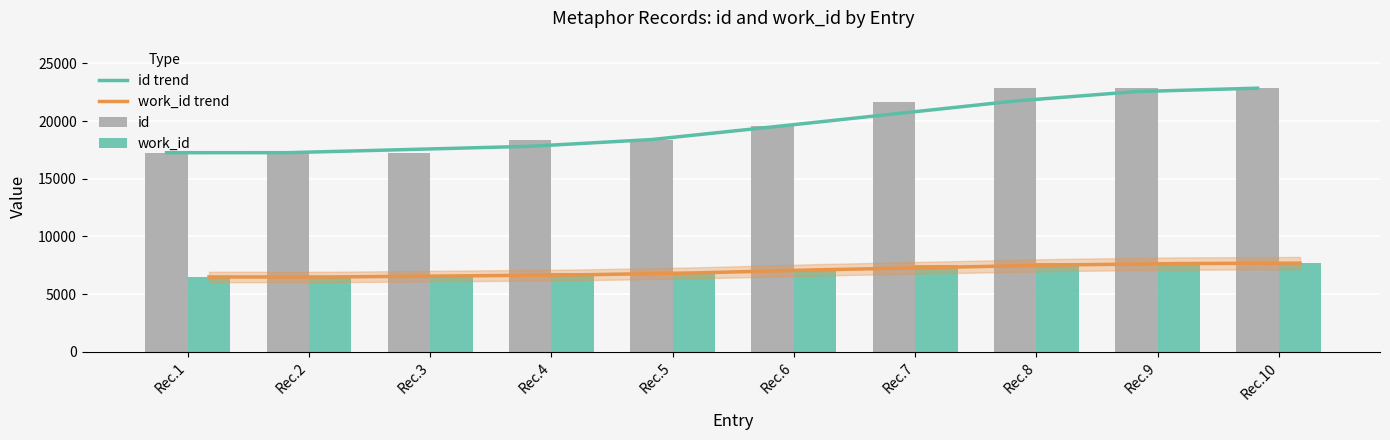

What are all the series names shown in the legend?

id trend, work_id trend, id, work_id